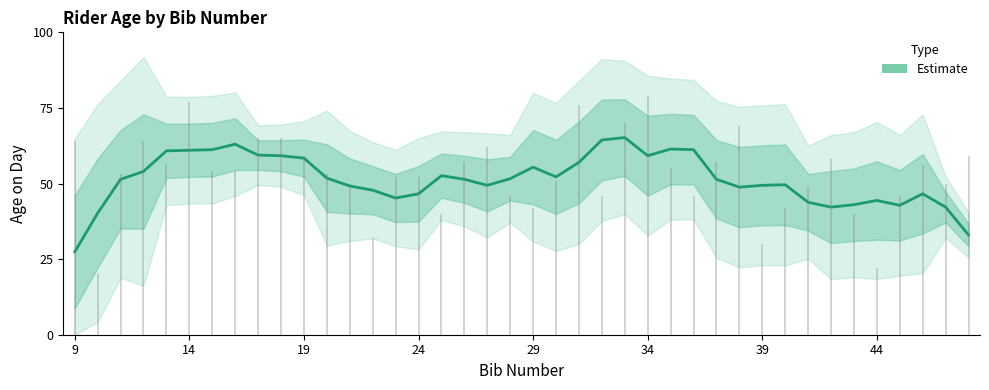

Reading left to right, extract all data points from this chart.

27.4	40.2	51.4	54.0	60.8	61.0	61.2	63.0	59.4	59.2	58.4	51.8	49.2	47.8	45.2	46.6	52.6	51.4	49.4	51.6	55.4	52.2	57.0	64.4	65.2	59.2	61.4	61.2	51.4	48.8	49.4	49.6	43.8	42.2	43.0	44.4	42.8	46.6	42.2	33.0